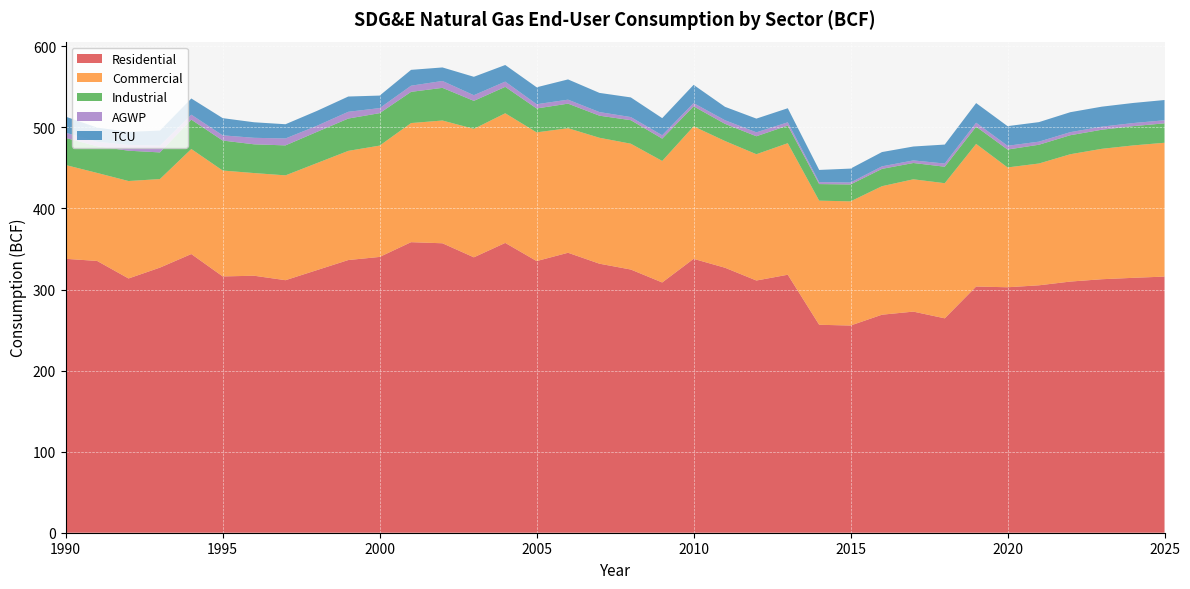

Reading left to right, list all the values displayed in this chart.

Residential: 337.9	335.3	313.7	327.1	343.8	316.2	317.0	311.5	324.0	336.4	340.2	358.5	357.1	339.8	357.5	335.1	345.4	331.9	324.7	308.7	337.9	326.9	311.1	318.3	256.5	255.6	269.0	272.8	264.5	303.7	302.8	305.2	309.8	312.7	314.5	316.0
Commercial: 115.7	108.6	120.2	109.2	129.6	130.6	126.7	129.3	132.0	134.7	137.4	146.9	151.4	158.5	159.9	158.8	153.7	155.4	155.2	149.9	163.5	156.3	155.8	162.3	153.1	153.2	158.5	163.2	166.7	175.9	147.8	150.3	157.1	160.9	163.4	165.1
Industrial: 33.4	32.9	37.4	32.9	36.2	37.0	35.5	37.0	38.5	39.9	40.0	38.5	40.3	34.6	32.6	29.5	30.3	27.2	29.0	27.5	24.7	21.2	22.2	21.7	20.5	20.8	21.3	20.1	20.3	21.3	22.1	23.2	23.4	23.5	23.8	23.9
AGWP: 6.5	5.5	7.2	8.3	6.1	6.4	8.0	8.5	7.5	8.3	6.2	7.6	8.5	7.0	6.5	5.3	4.9	4.4	3.9	4.1	4.0	4.4	4.8	4.0	2.4	2.4	3.1	3.2	3.9	4.9	4.7	3.8	3.8	3.8	3.8	3.8
TCU: 19.8	17.5	16.1	18.6	20.0	21.2	19.2	17.6	18.4	18.8	15.4	19.6	16.7	22.7	20.5	20.9	25.0	23.7	24.3	21.1	22.5	16.6	16.9	17.4	15.0	17.2	17.6	17.1	23.4	24.2	24.2	24.1	24.6	24.7	24.8	25.0